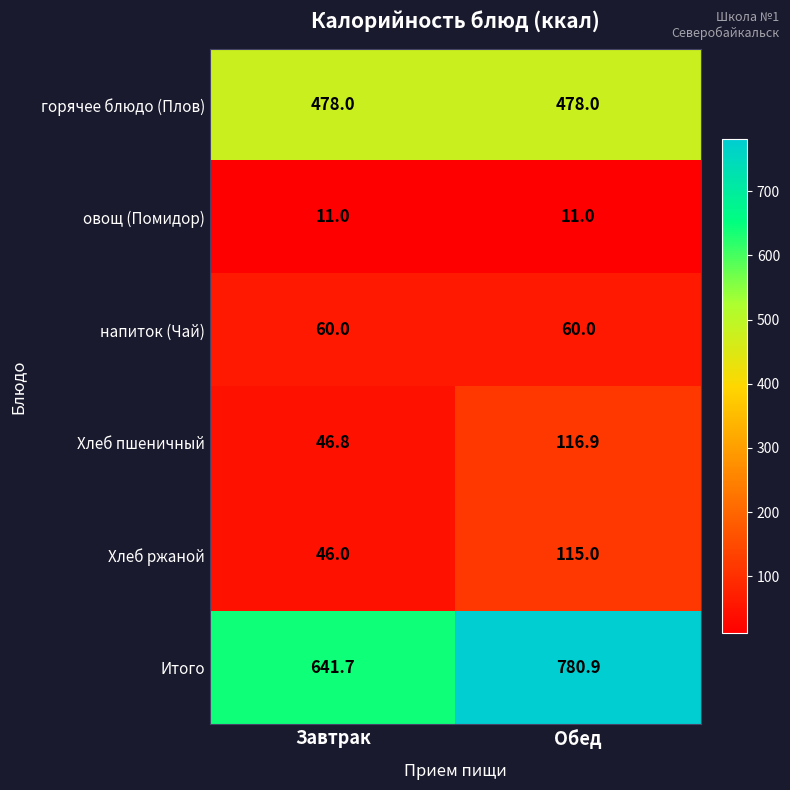

Which label corresponds to the largest value in the chart?

Обед